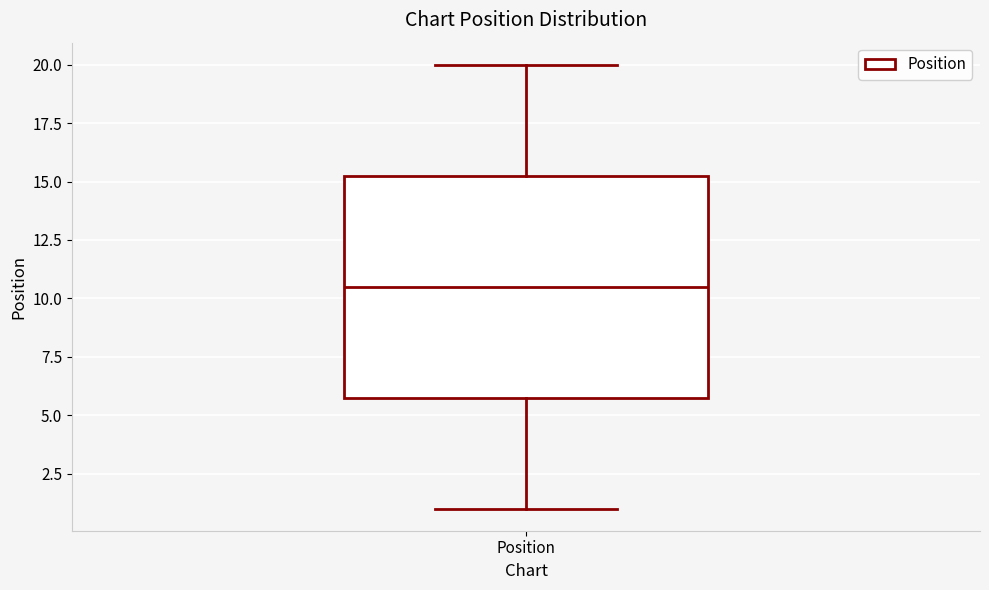

Transcribe this box plot: give where the median line is, the range the box spans, and where the two whiskers end, as read against the y-axis. The values are not printed on the chart, so give them approximately, as read against the axis.

median 10.5, box 6.0 to 15.5, whiskers 1.0 to 20.0